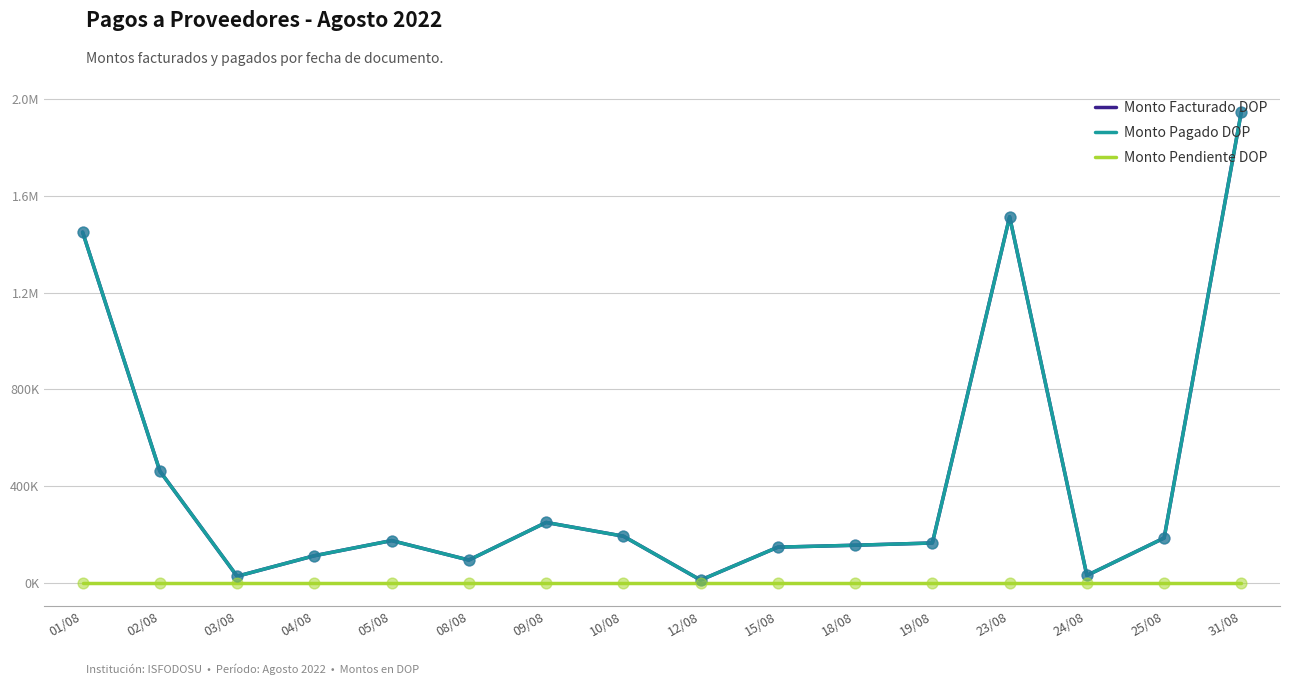

At which category is the sum across all series the highest?

31/08